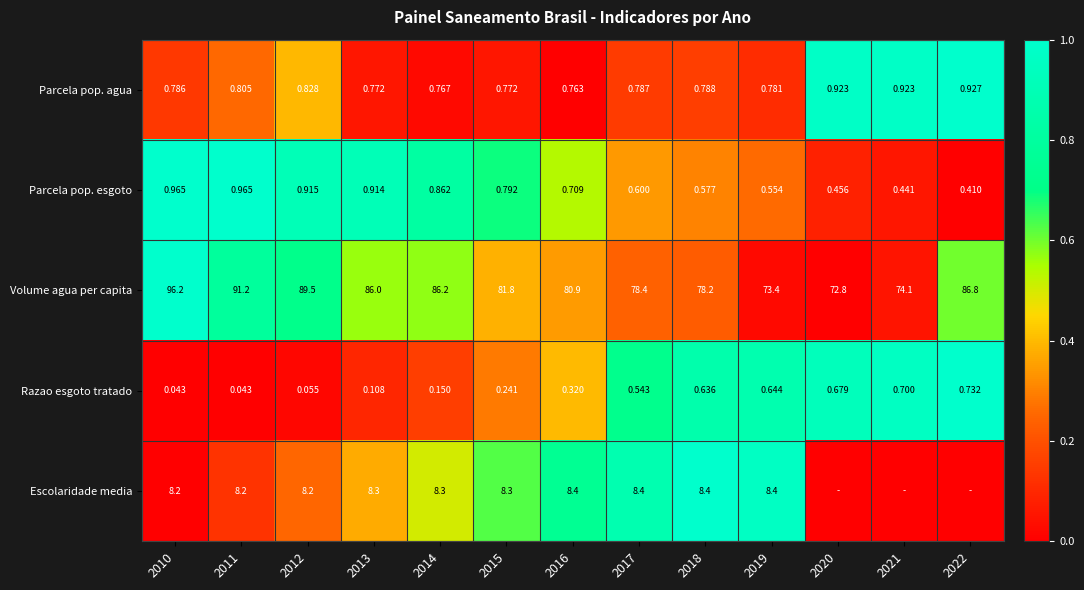

Is the value of Razao esgoto tratado at 2018 greater than the value of Volume agua per capita at 2019?

No